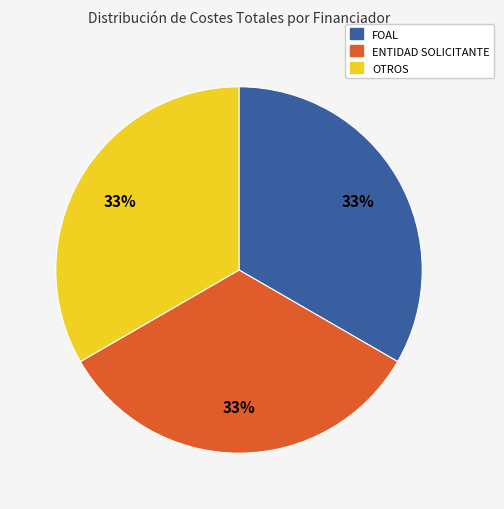

To the nearest percent, what is the average slice percentage?

33%